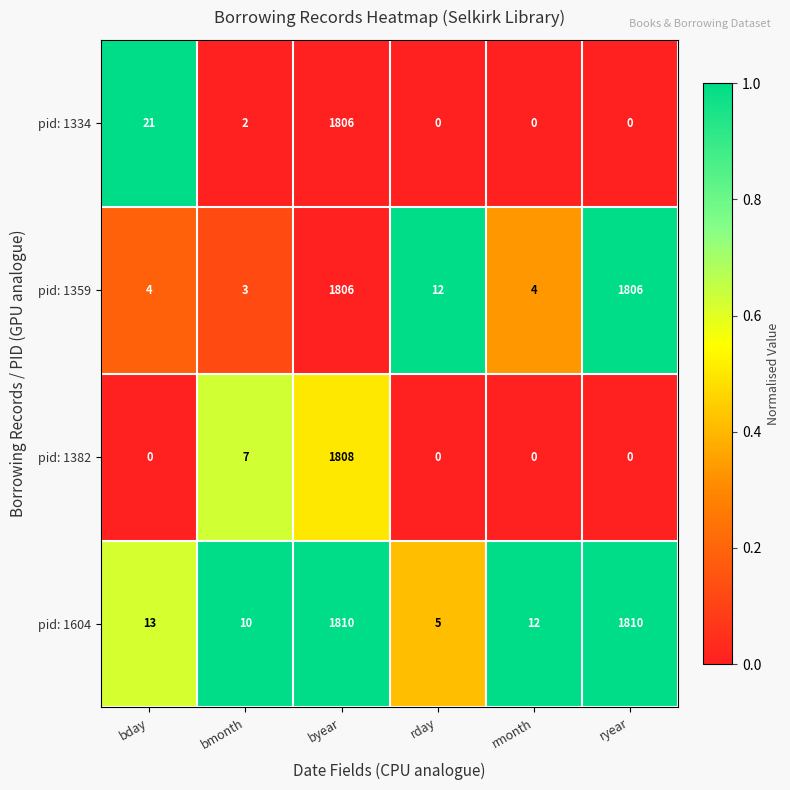

At which category is the sum across all series the highest?

byear